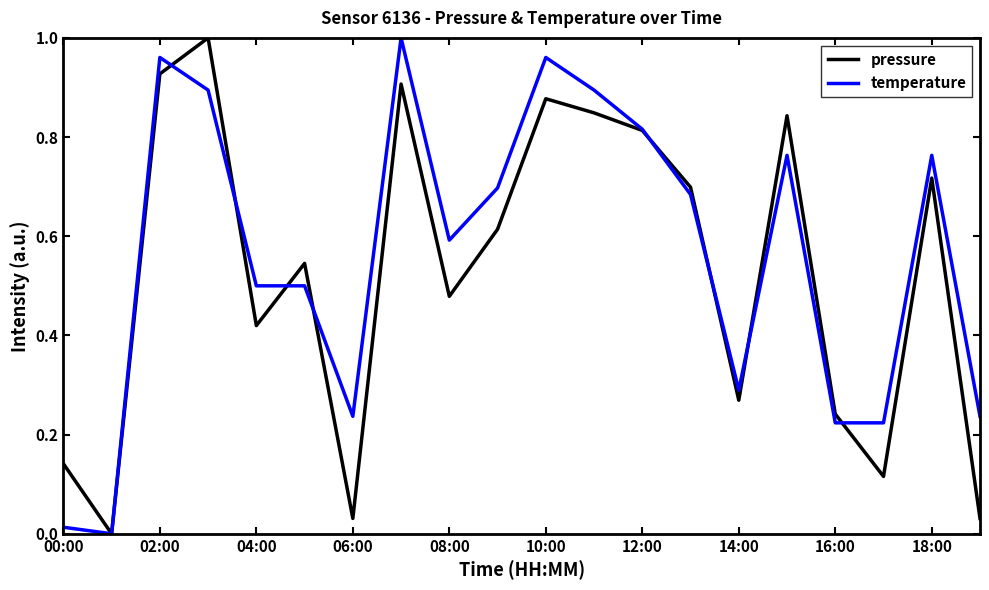

Which series has the widest spread of values?

pressure